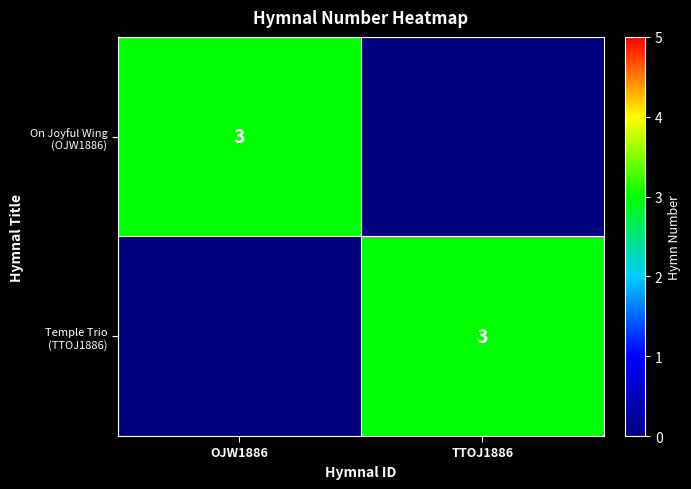

Is the value of Temple Trio (TTOJ1886) at OJW1886 greater than the value of On Joyful Wing (OJW1886) at OJW1886?

No